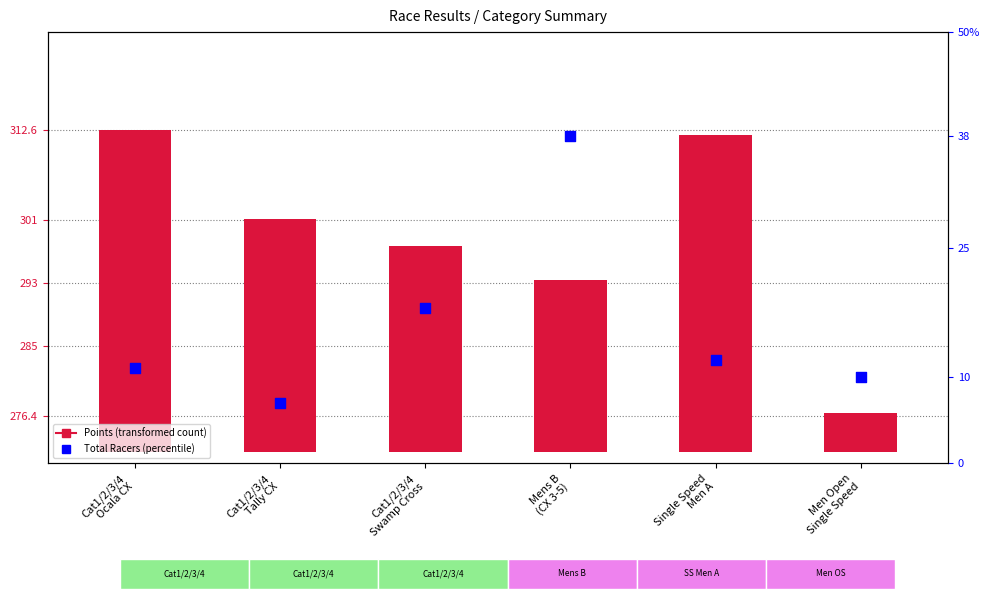

What is the total value across all series at Mens B
(CX 3-5)?

60.0